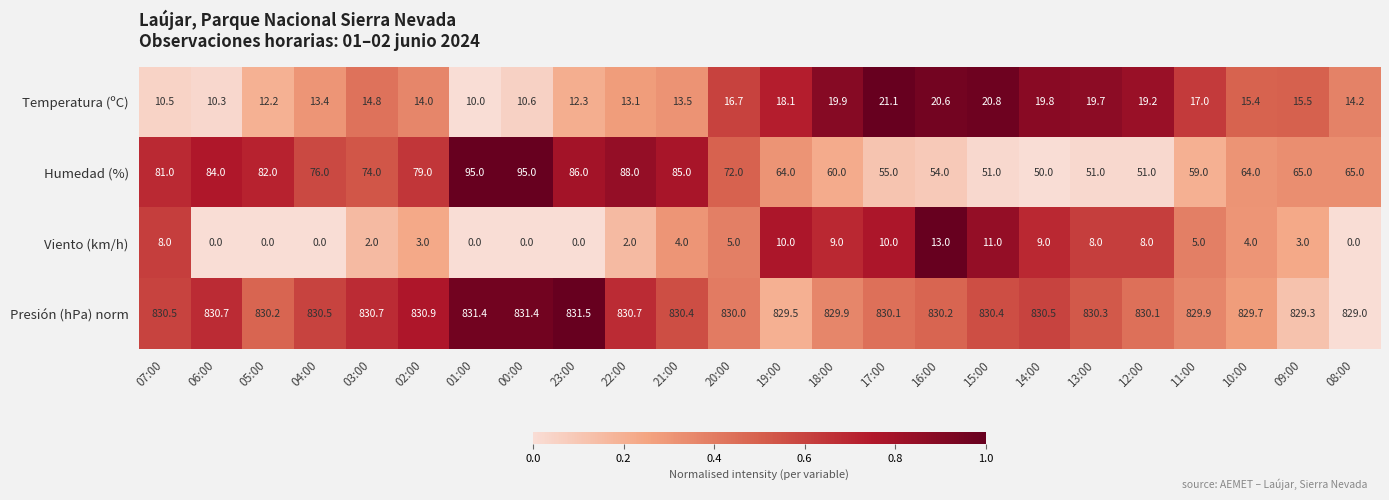

What is the greatest value displayed?

831.5